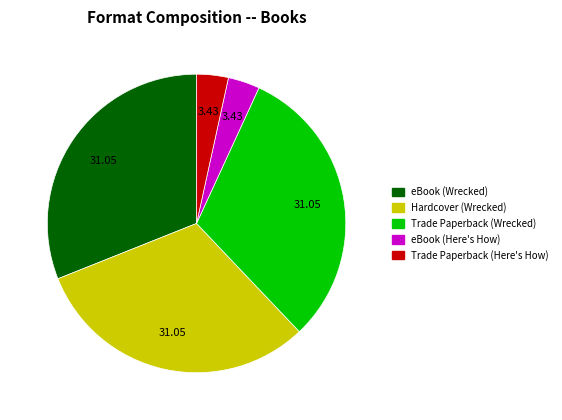

Count the number of slices in the pie.

5